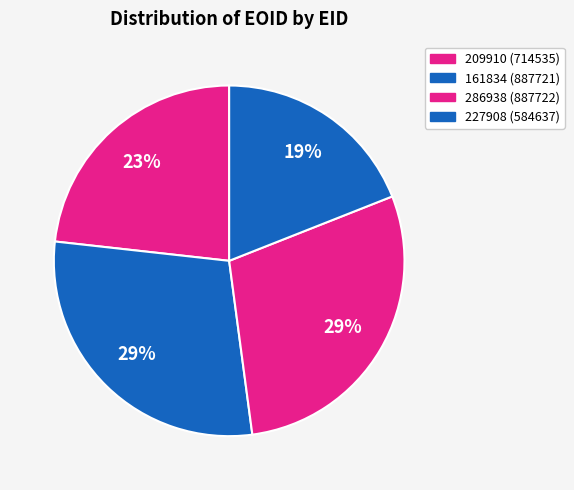

What is the ratio of the value at 227908 to the value at 286938?

0.7